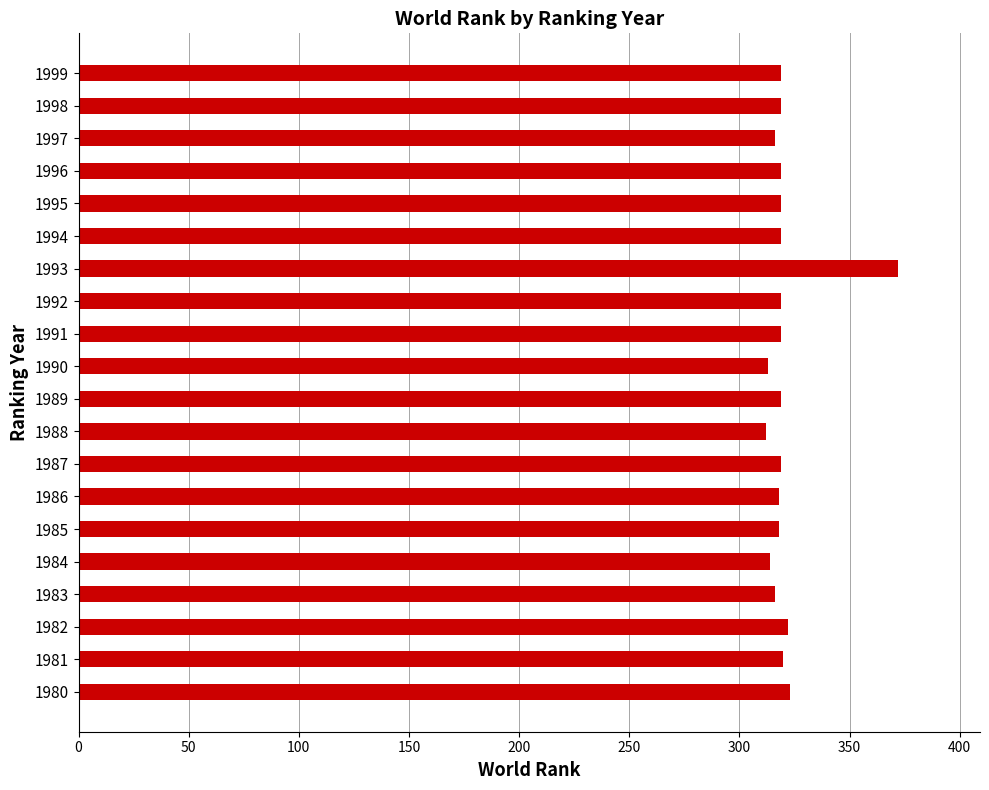

The chart shows a value of 319 at 1995. True or false?

True